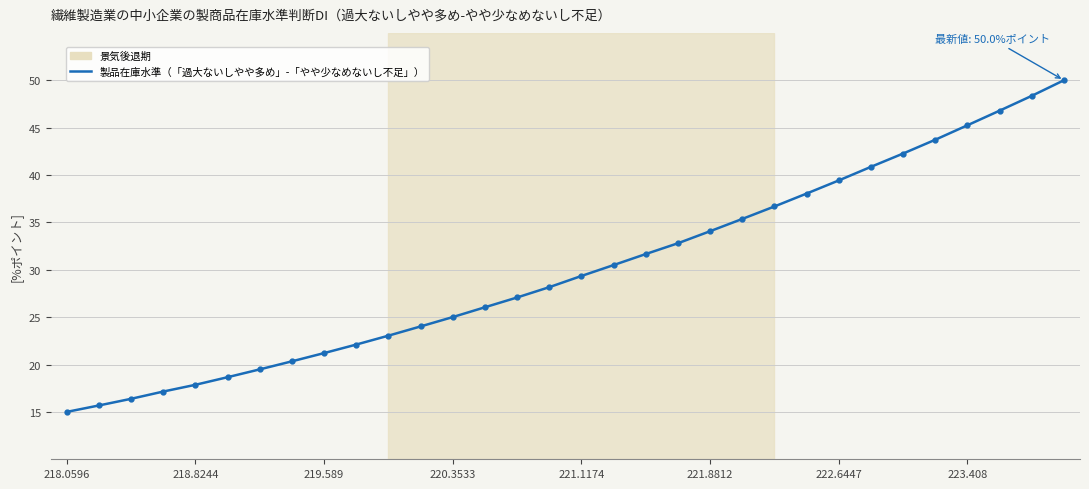

What is the smallest value displayed?

15.0